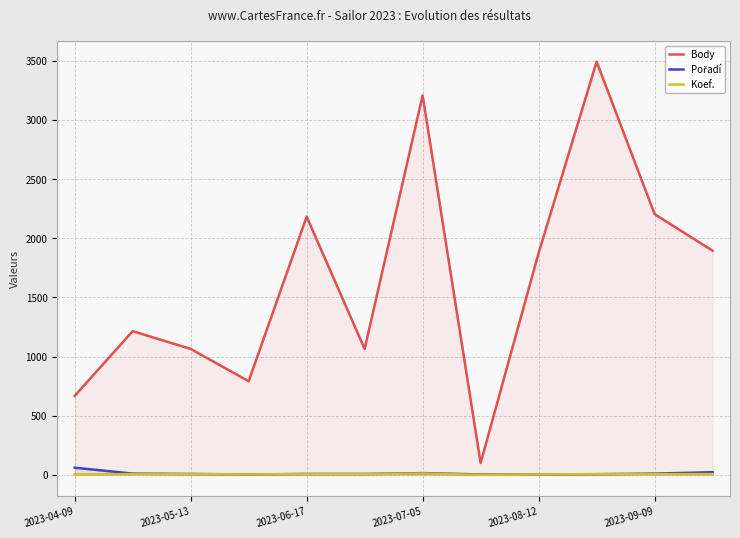

What value does the Koef. series have at 9, to the nearest 5?

5